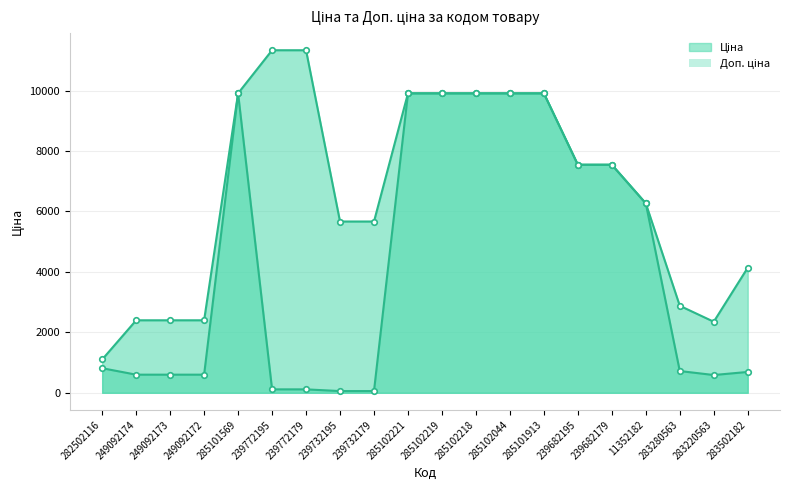

At 239772179, list the series in order from smallest to largest.

Ціна (line), Доп. ціна (line)